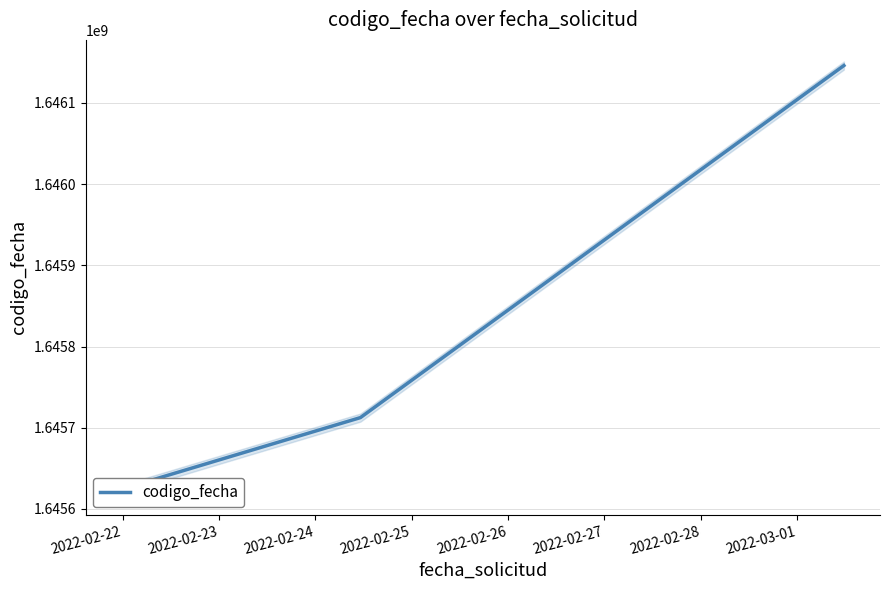

What is the difference between the second highest and minimum values?

87985